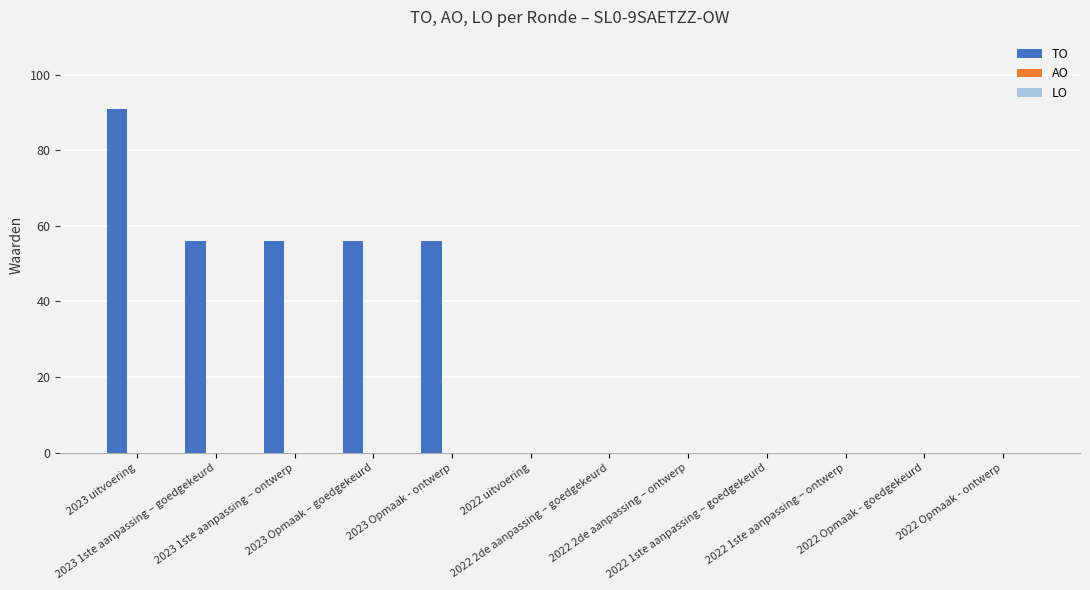

What is the sum of all values?

315